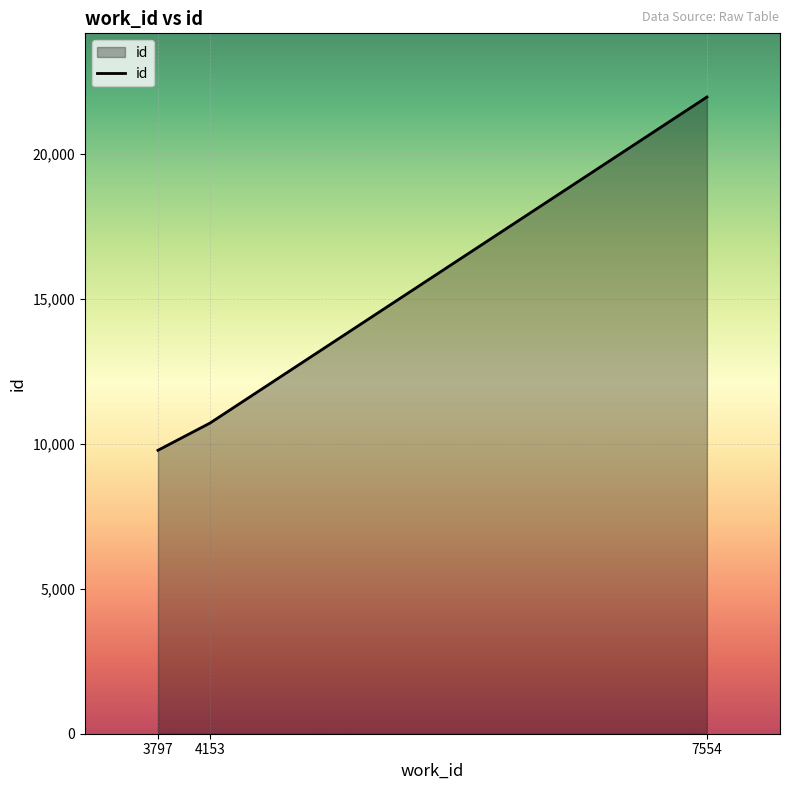

What is the minimum value shown in the chart?

9781